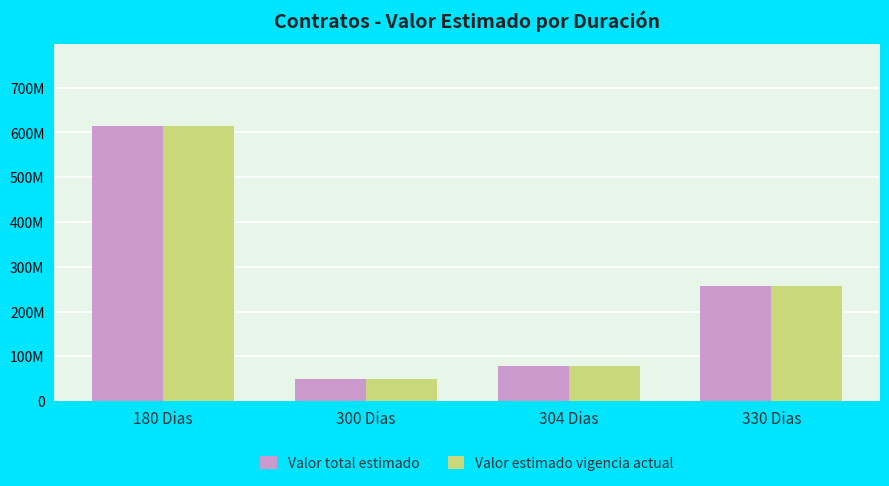

Where does the Valor total estimado series first go above 258?

180 Dias